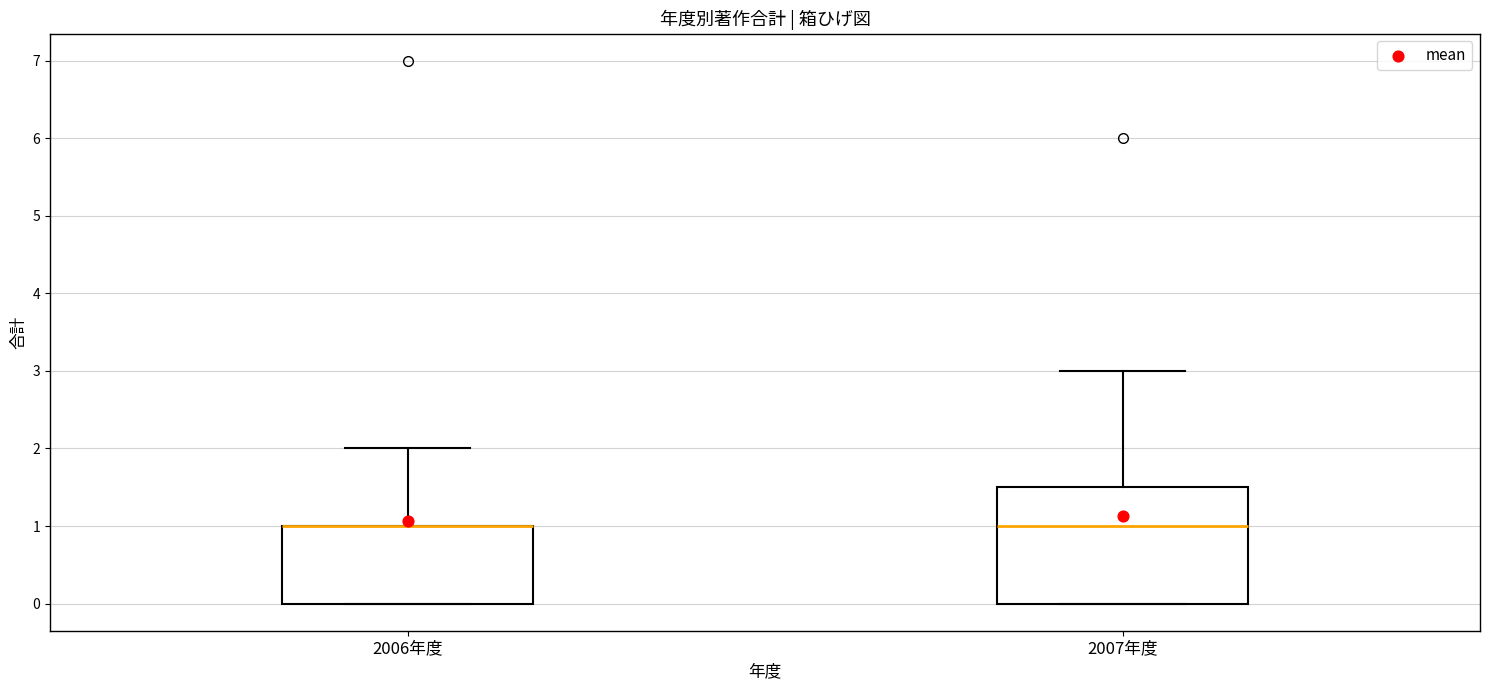

Reading left to right, read every box against the y-axis: the position of its median line, the range the box covers, and the ends of its whiskers. The values are not printed on the chart, so give them approximately, as read against the axis.

2006年度: median 1.0 (drawn on the box's upper edge), box 0.0 to 1.0, whiskers 0.0 to 2.0
2007年度: median 1.0, box 0.0 to 1.5, whiskers 0.0 to 3.0